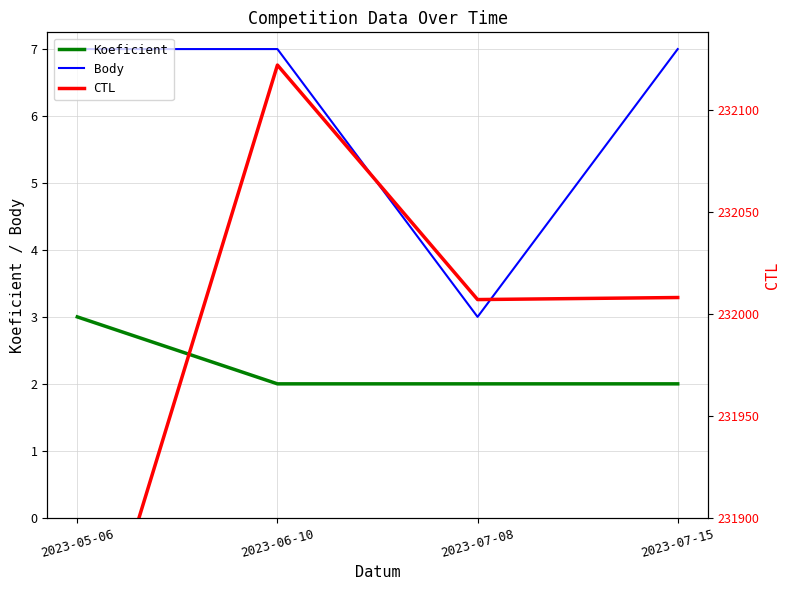

What are all the series names shown in the legend?

Koeficient, Body, CTL